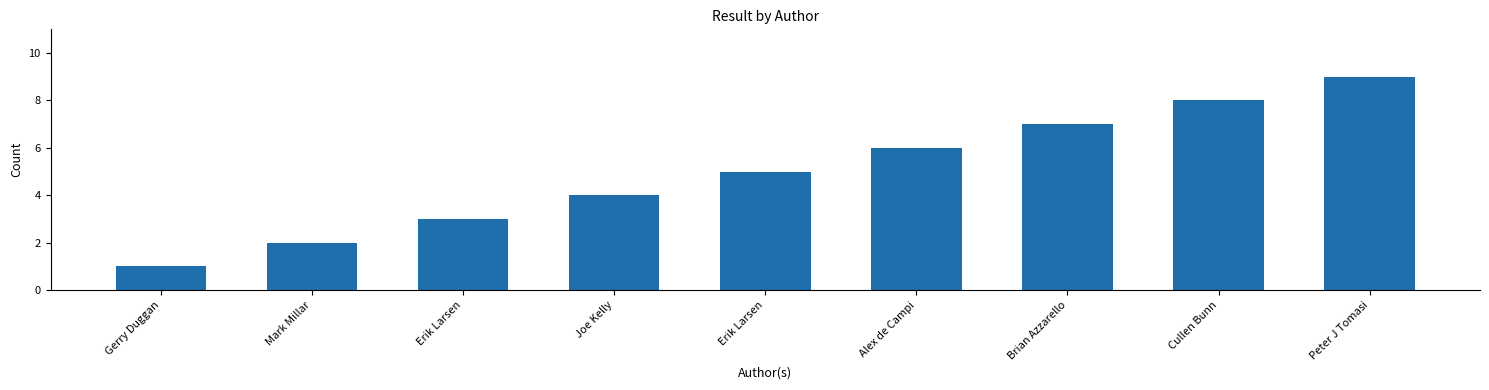

The chart shows a value of 8 at Cullen Bunn. True or false?

True